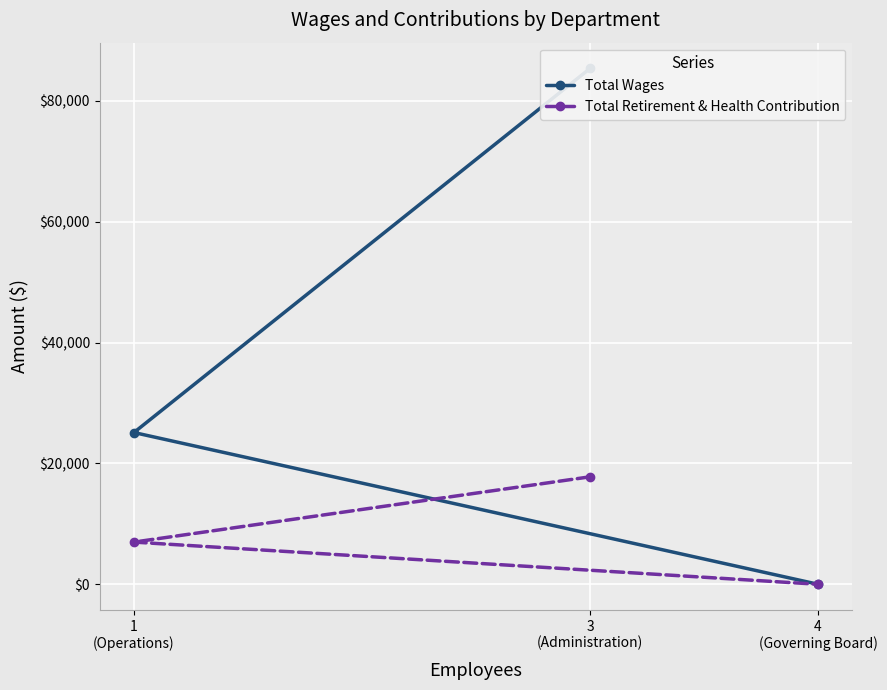

Rank the series by their average value, from lowest to highest.

Total Retirement & Health Contribution, Total Wages